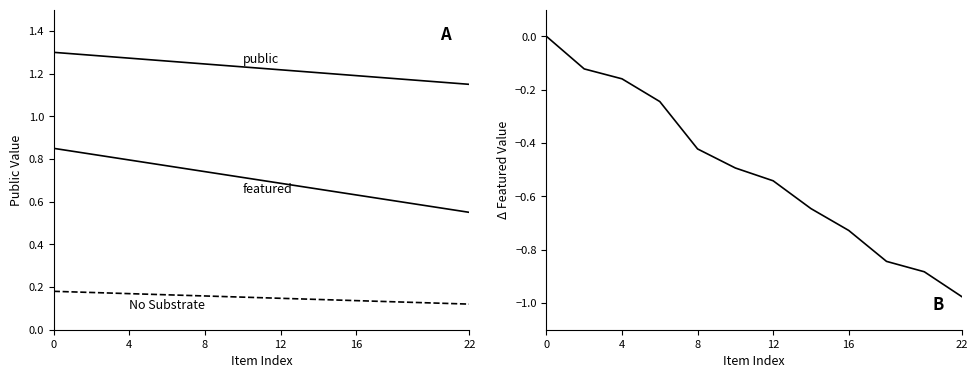

Which series has the largest total across all categories?

public